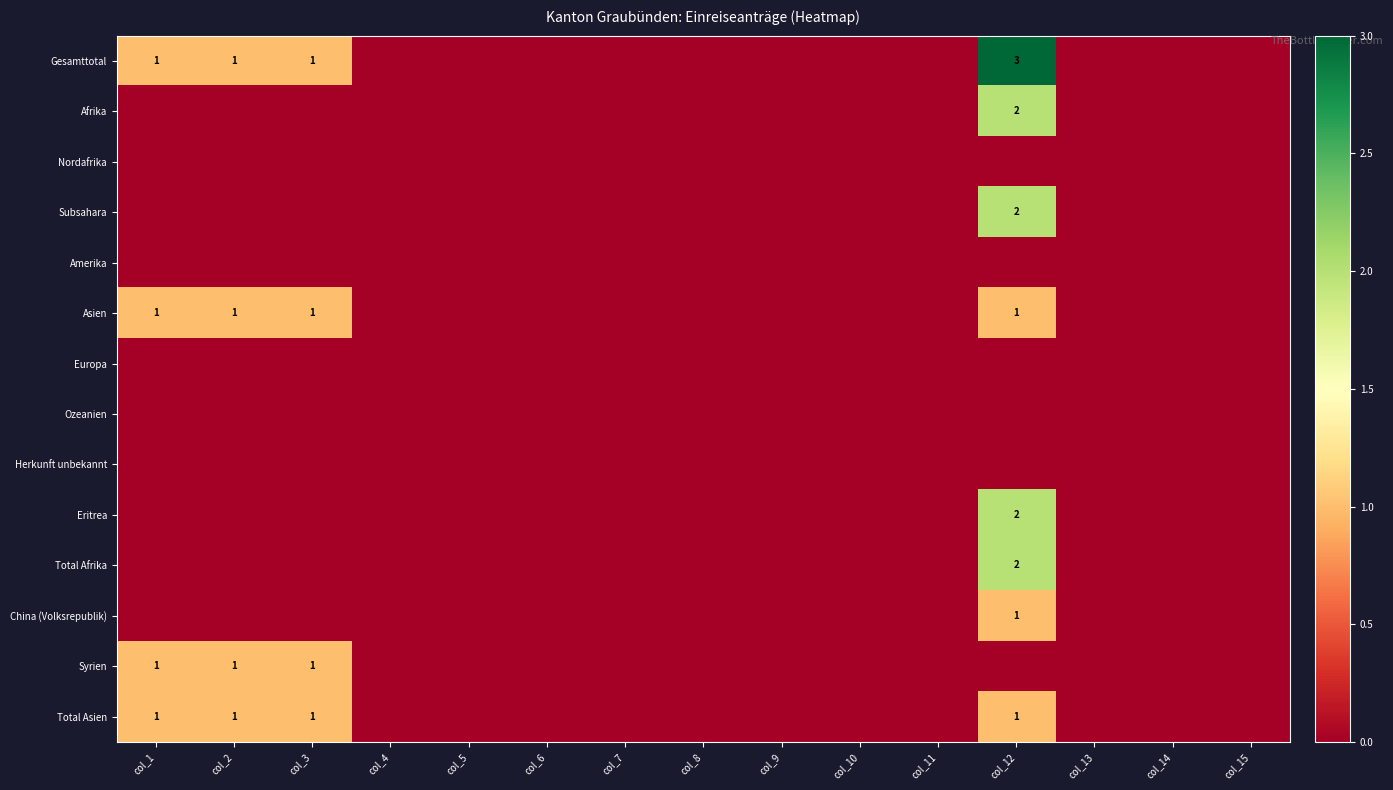

At which label is Eritrea closest to 1?

col_1